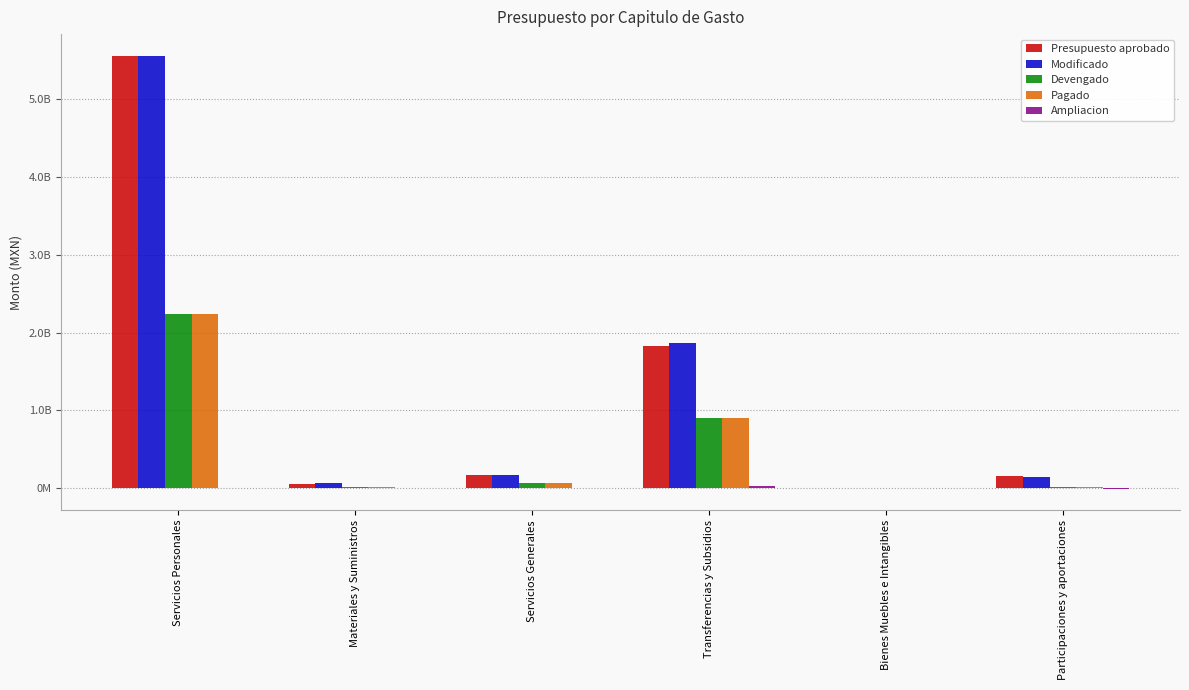

Where is Ampliacion nearest to the value 14137827?

Bienes Muebles e Intangibles